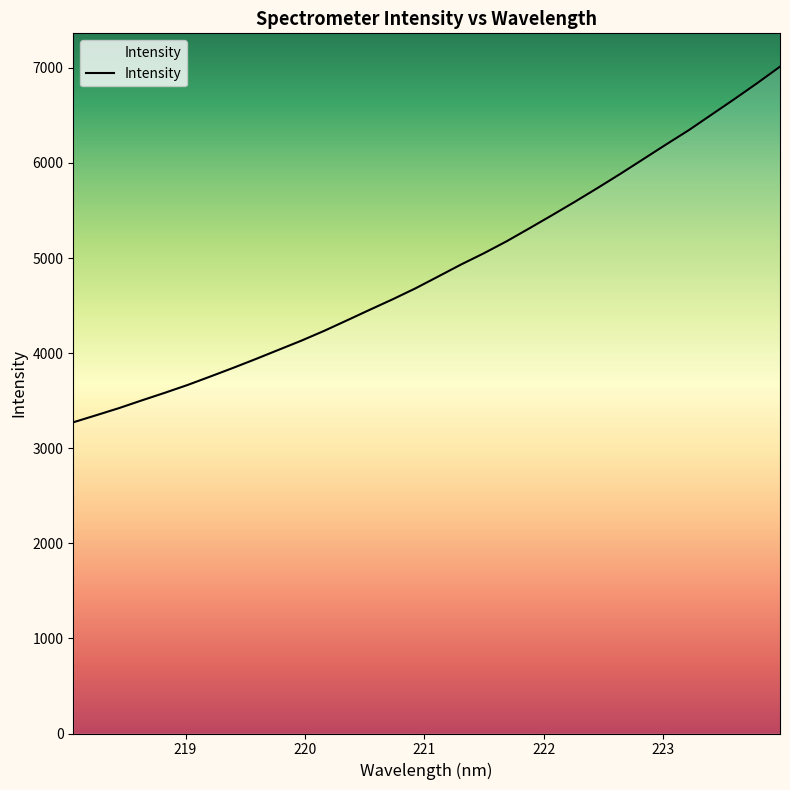

What is the maximum value shown in the chart?

7012.8